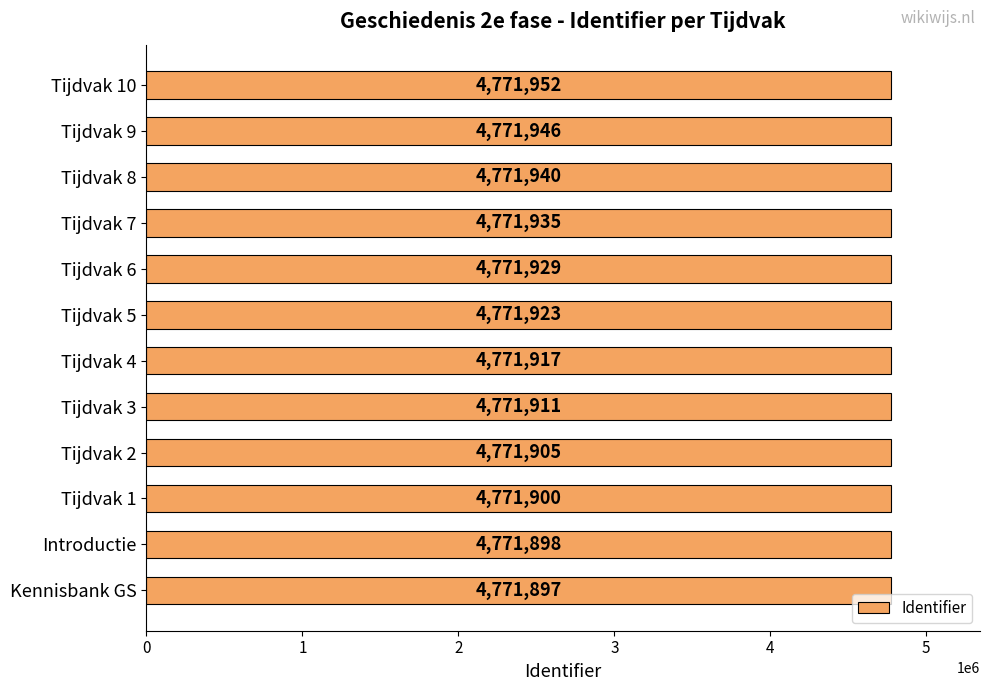

Rank the categories by value from lowest to highest.

Kennisbank GS, Introductie, Tijdvak 1, Tijdvak 2, Tijdvak 3, Tijdvak 4, Tijdvak 5, Tijdvak 6, Tijdvak 7, Tijdvak 8, Tijdvak 9, Tijdvak 10